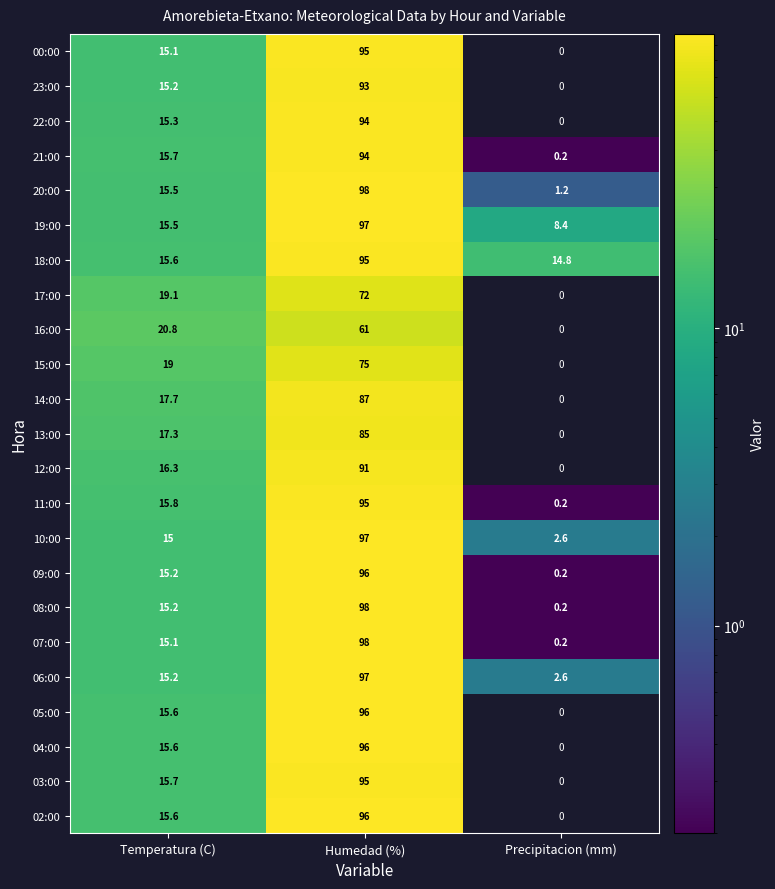

What is the highest value of the 21:00 series?

94.0